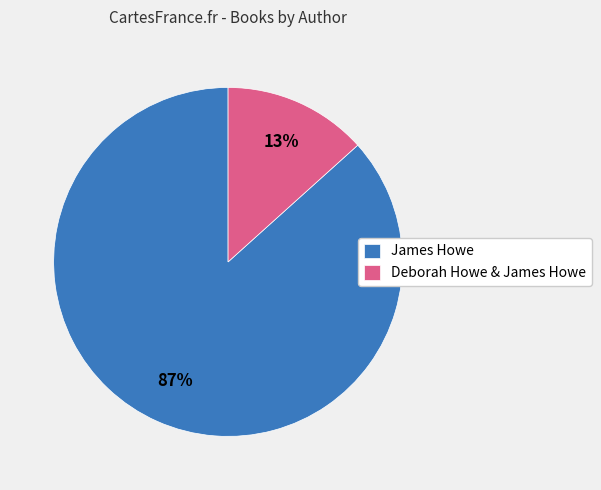

How many segments does this pie chart have?

2